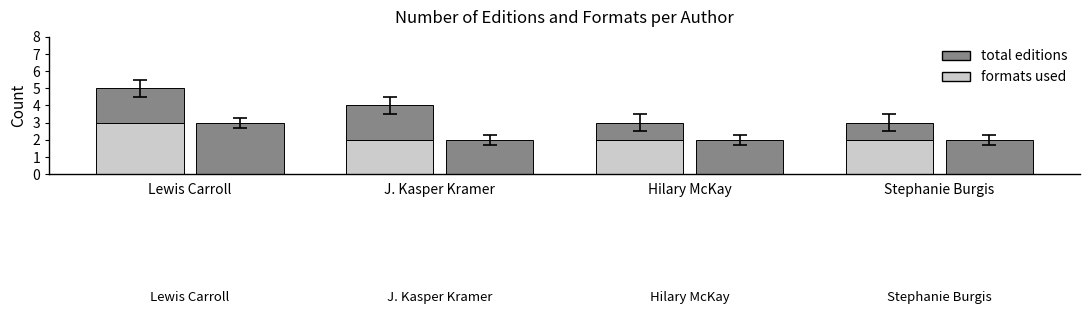

What is the value of the total editions bar at the 3rd from the left?

1